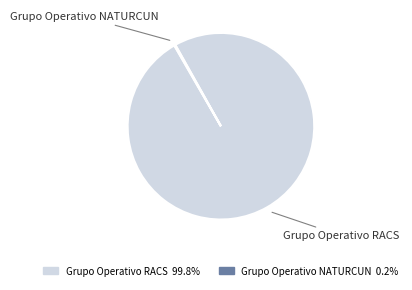

Is there any slice that represents more than half of the pie?

Yes